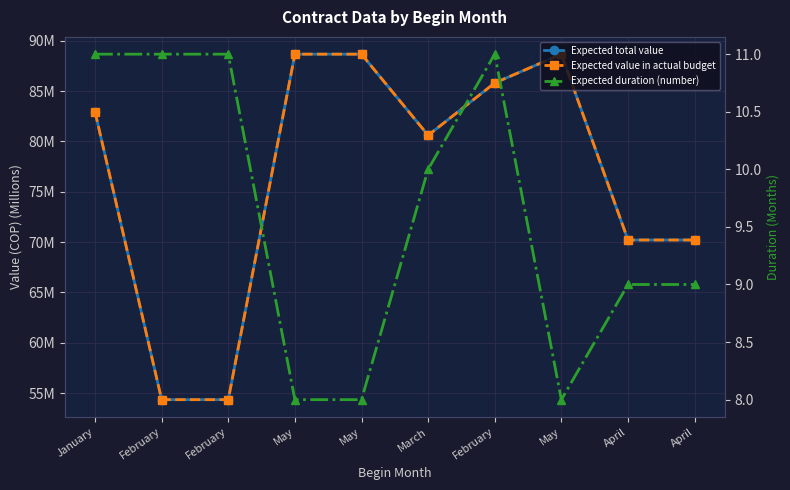

List the series in order of their peak value, lowest first.

Expected duration (number), Expected total value, Expected value in actual budget